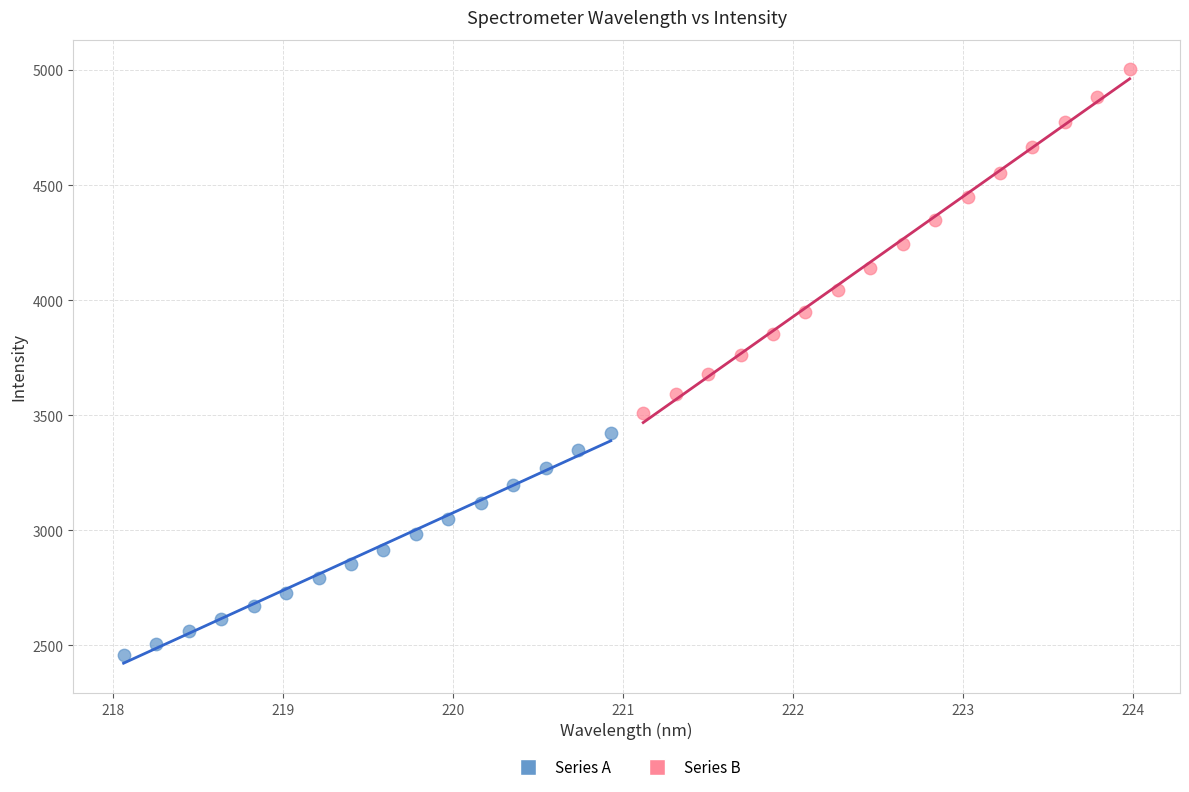

What are all the series names shown in the legend?

Series A, Series B